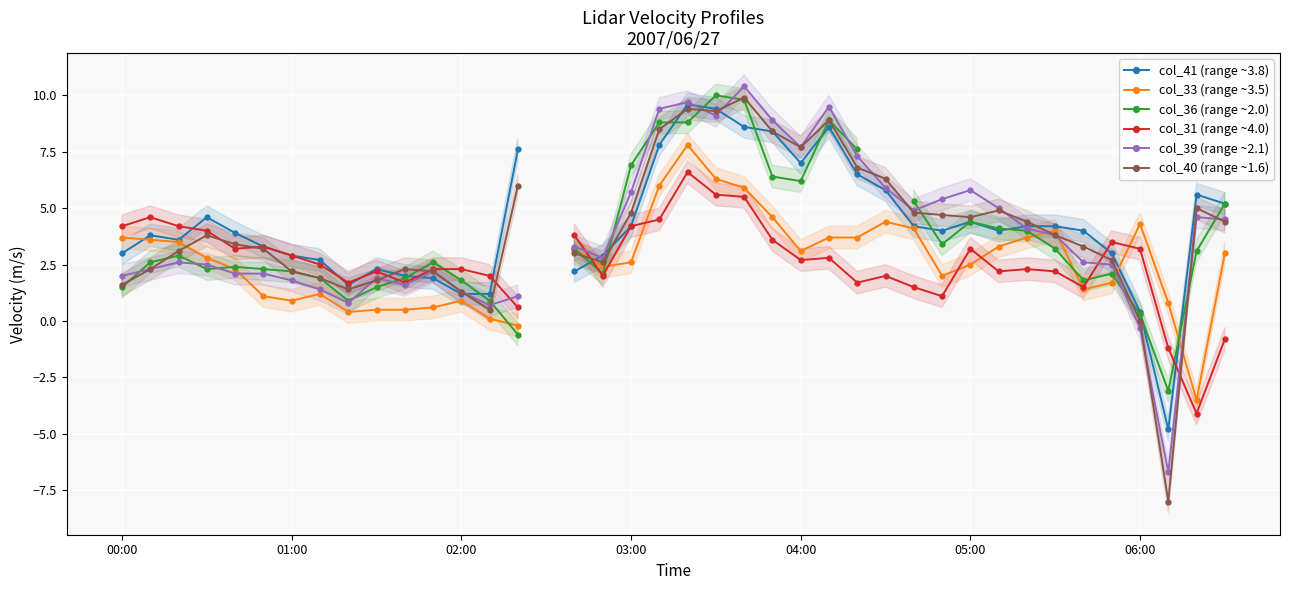

What is the difference between the highest and lowest values at 02:00?

1.6